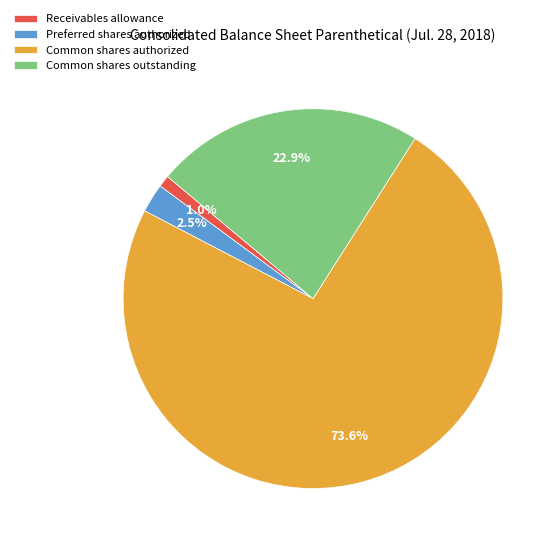

Which has a higher value, Receivables allowance or Preferred shares authorized?

Preferred shares authorized